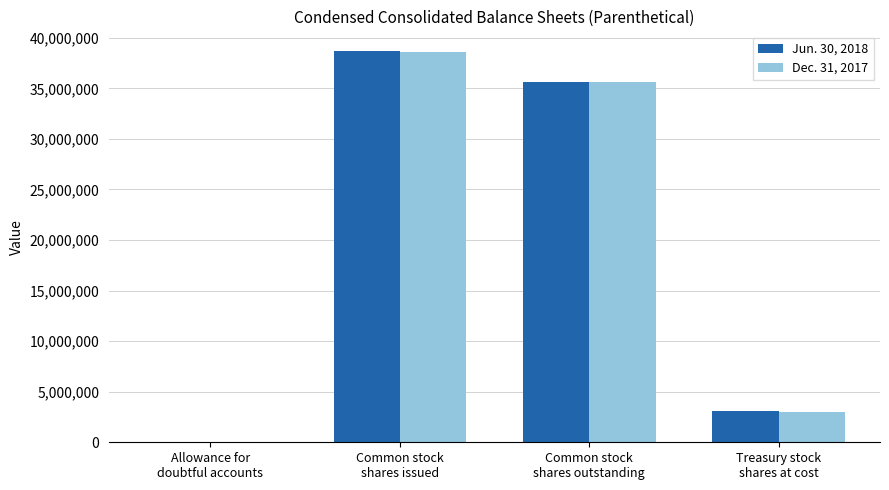

What is the greatest value displayed?

38699111